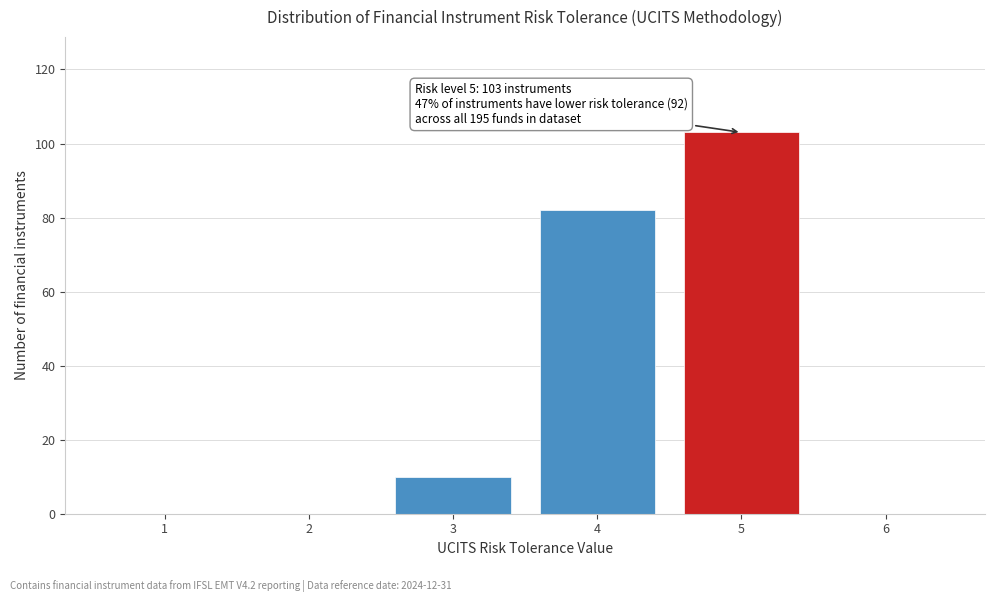

Reading left to right, extract all data points from this chart.

1=0	2=0	3=10	4=82	5=103	6=0